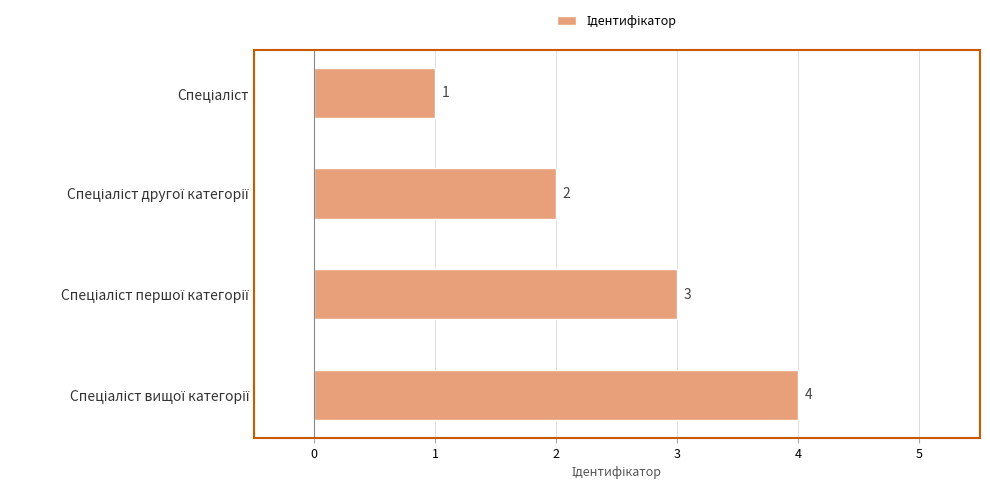

What is the value of the 2nd bar from the top?

2